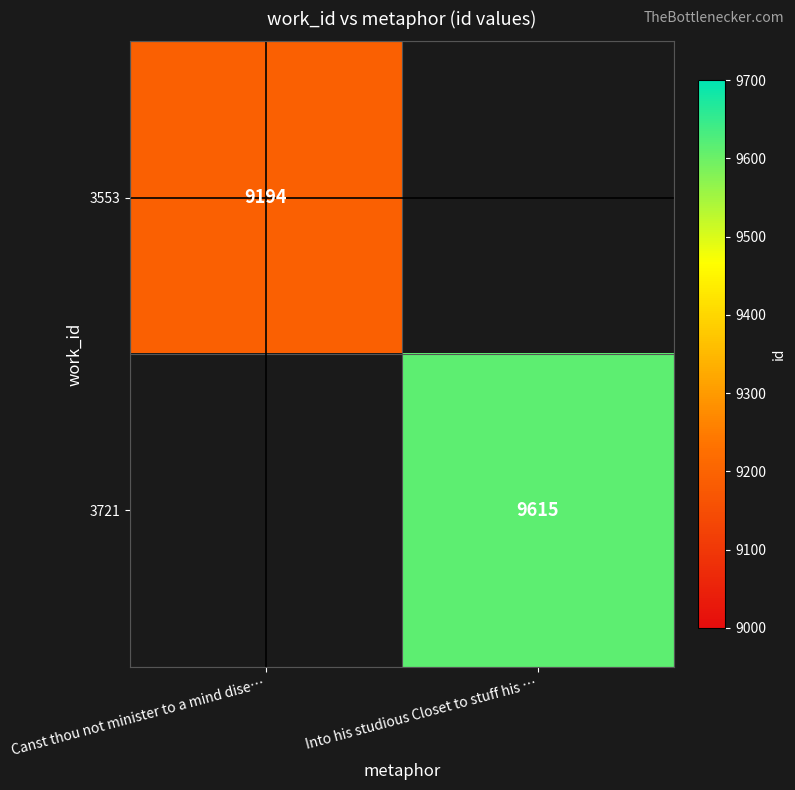

Is it true that 3553 equals 9194 at Canst thou not minister to a mind dise…?

True